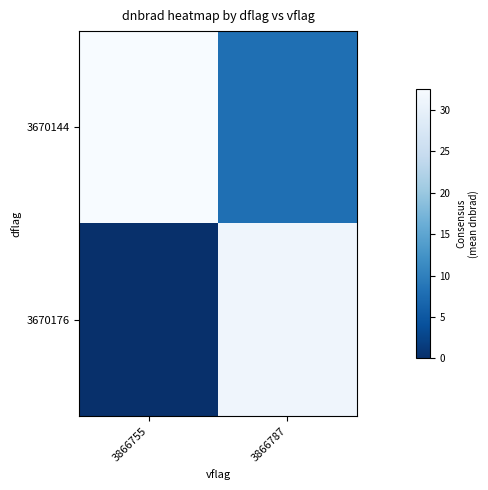

At which category is the sum across all series the highest?

3866787